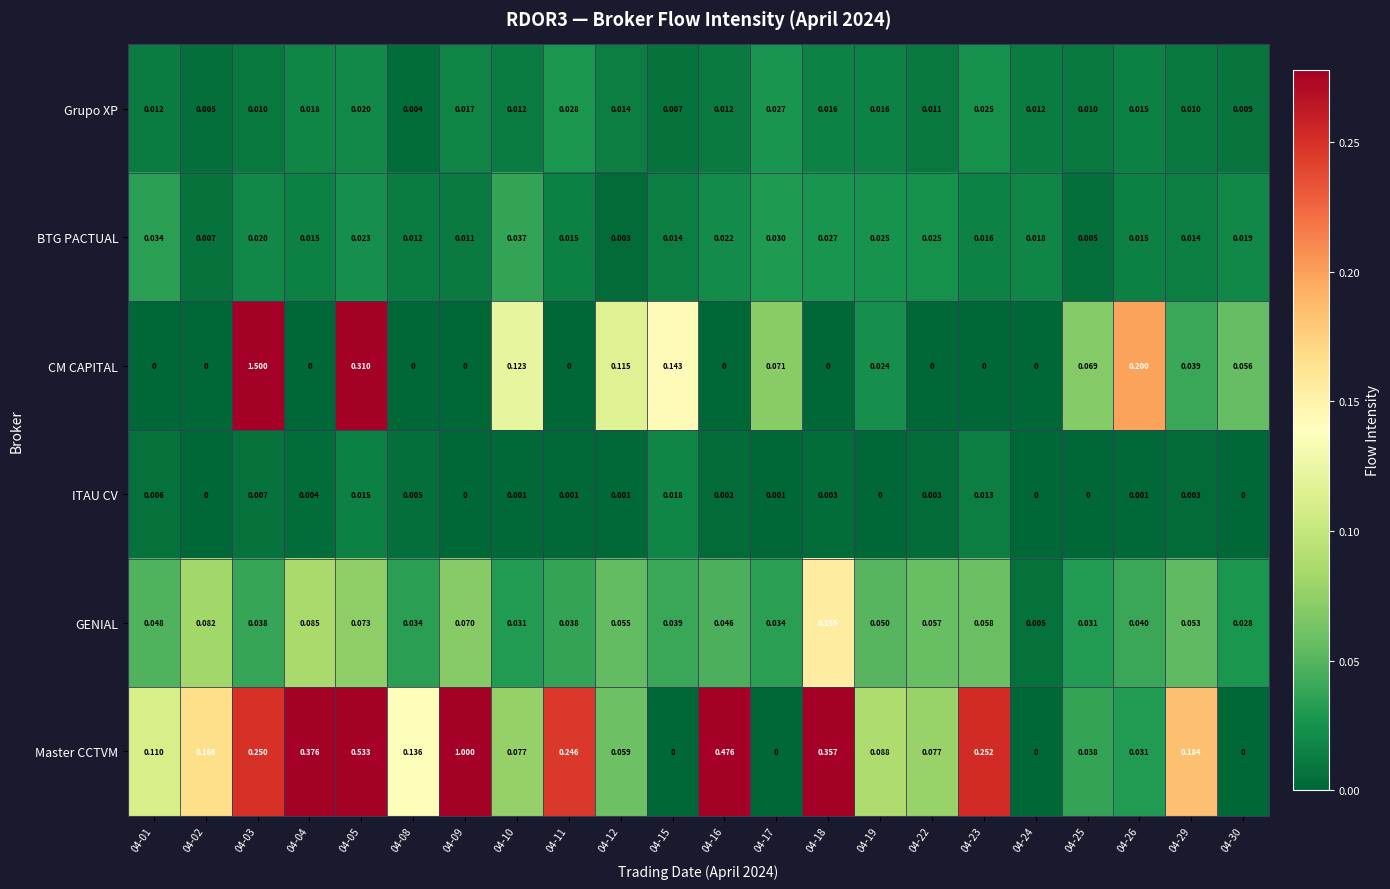

Is the value of Grupo XP at 04-18 greater than the value of CM CAPITAL at 04-15?

No